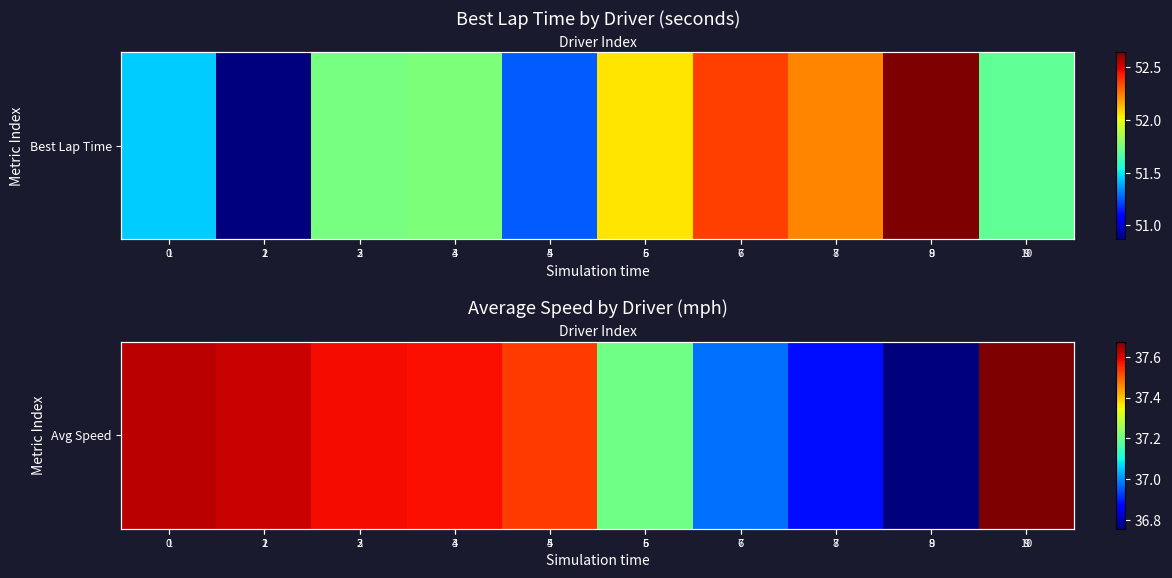

What is the ratio of the value at 6 to the value at 4?

1.0